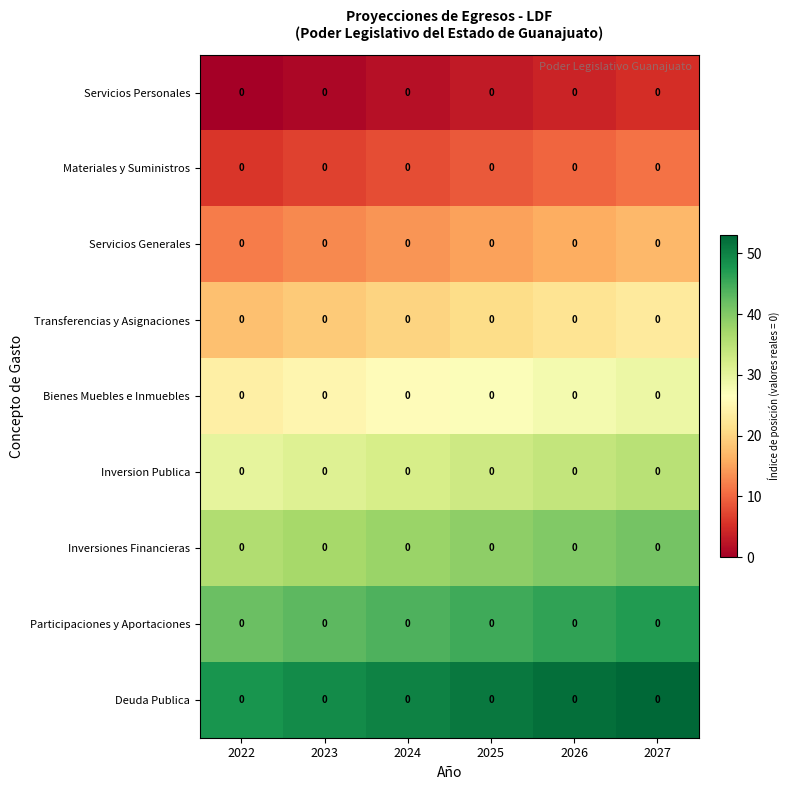

Which category has the lowest value in the Servicios Generales series?

2022